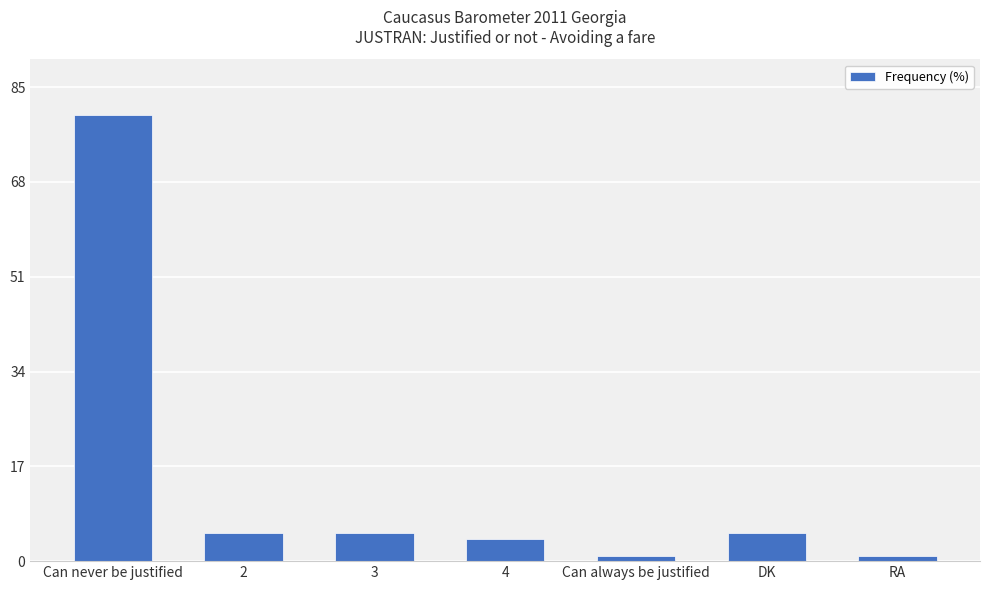

At which category does the chart reach its peak across all series?

Can never be justified